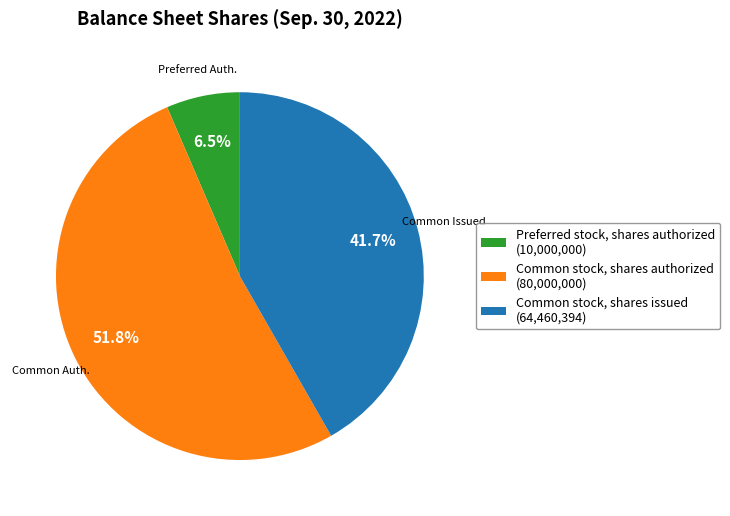

Which slice is the smallest?

Preferred stock, shares authorized